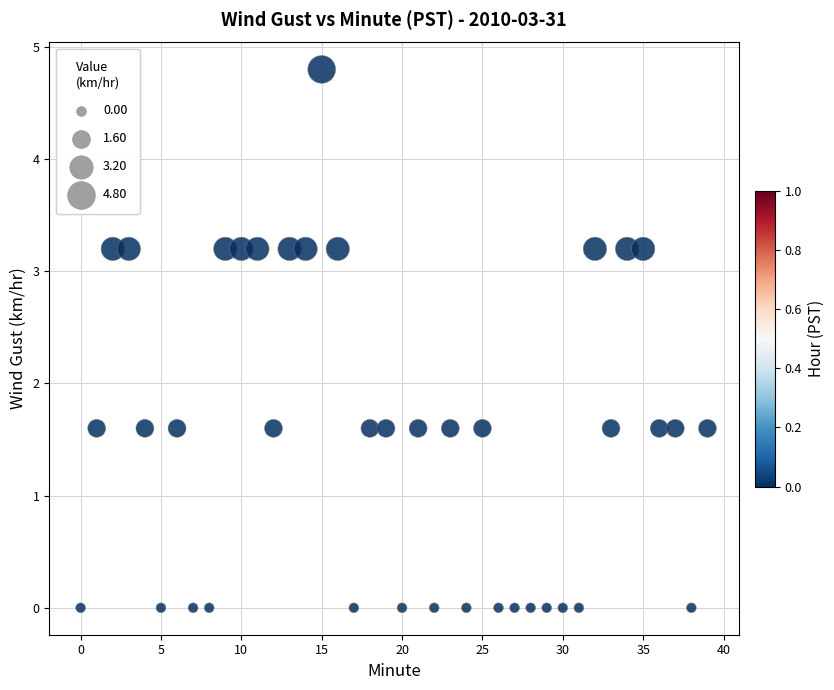

What is the range of Y values (max minus min)?

4.8